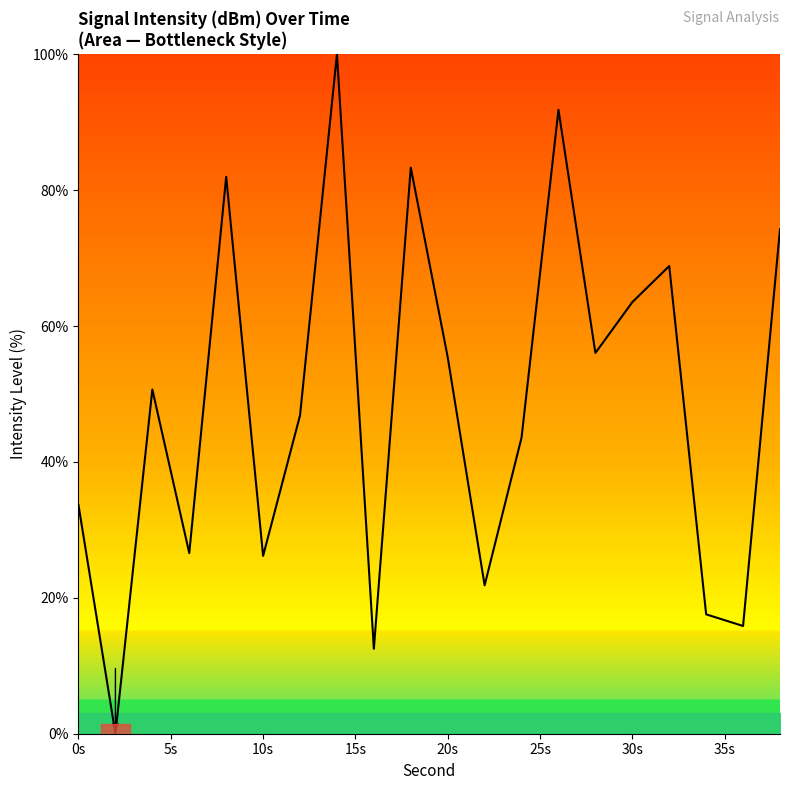

How many lines are shown in the chart?

1